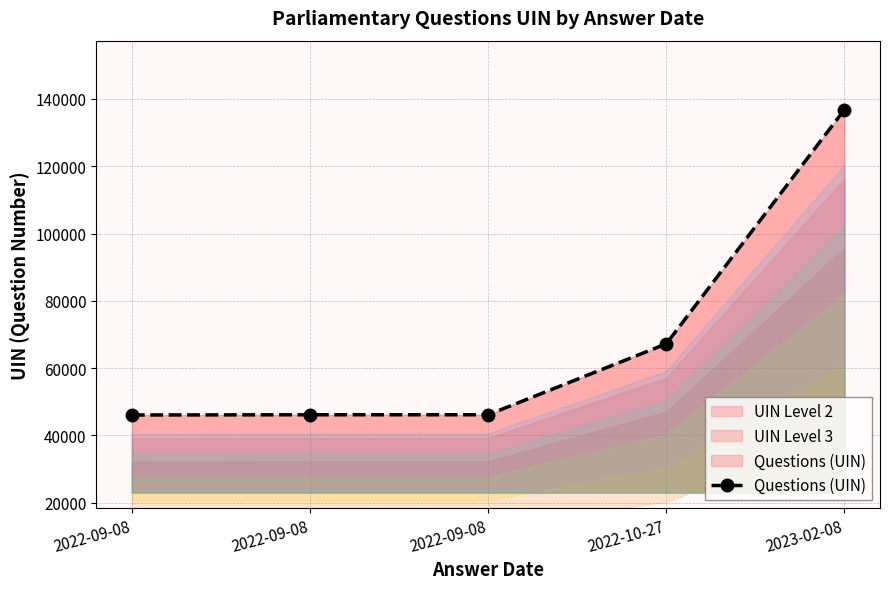

How many lines are shown in the chart?

1